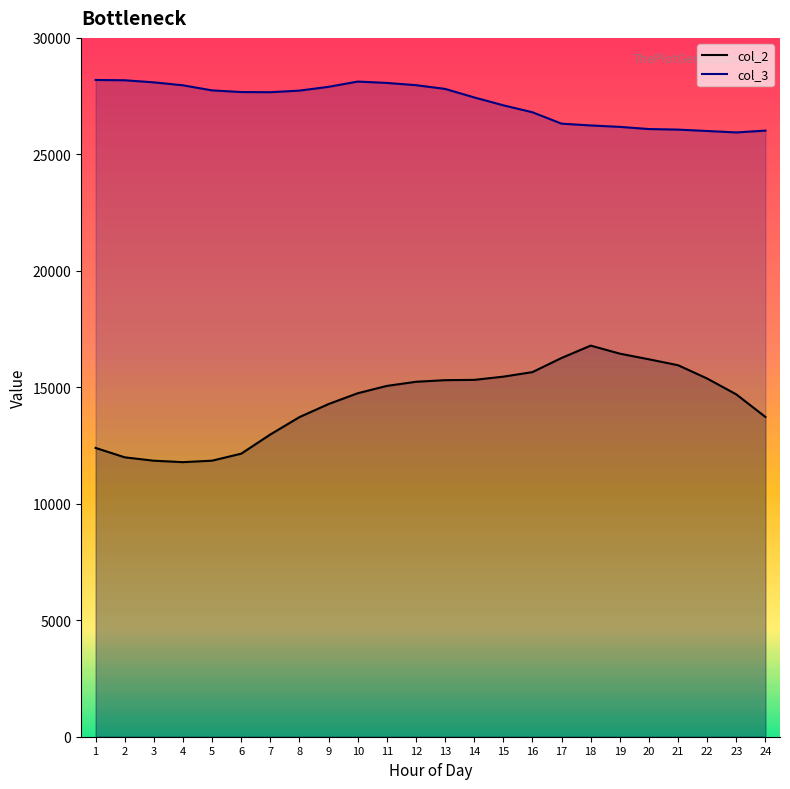

Which series changed the most between 2 and 14?

col_2